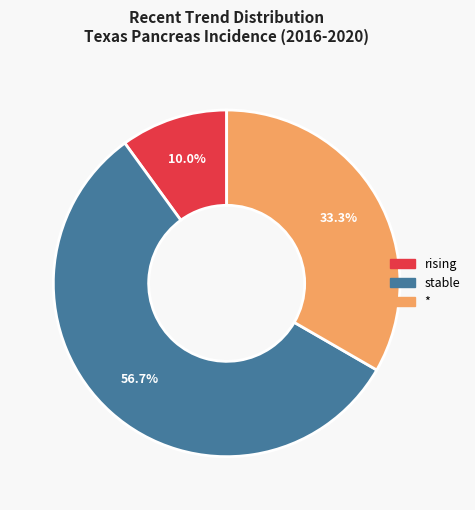

Is there a majority slice in this chart?

Yes